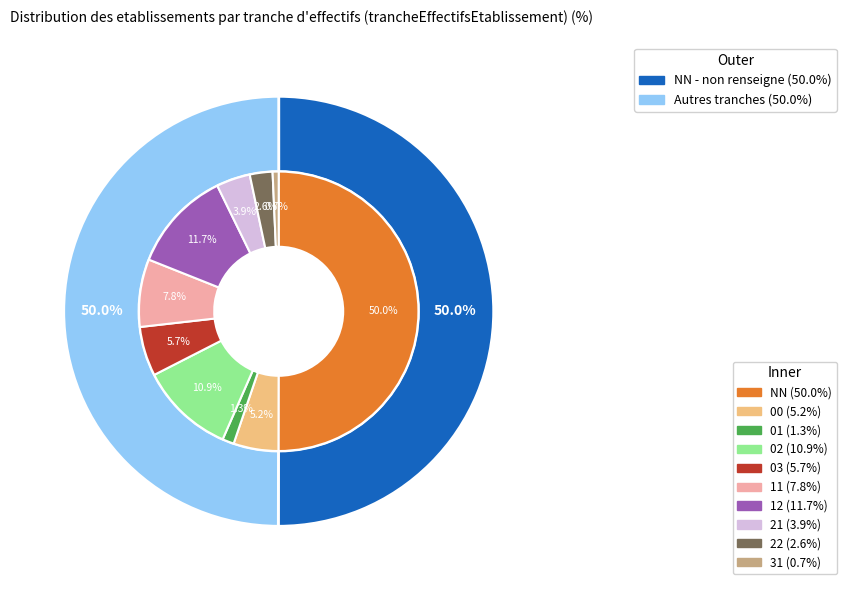

What is the change in value from NN to 03?

-759